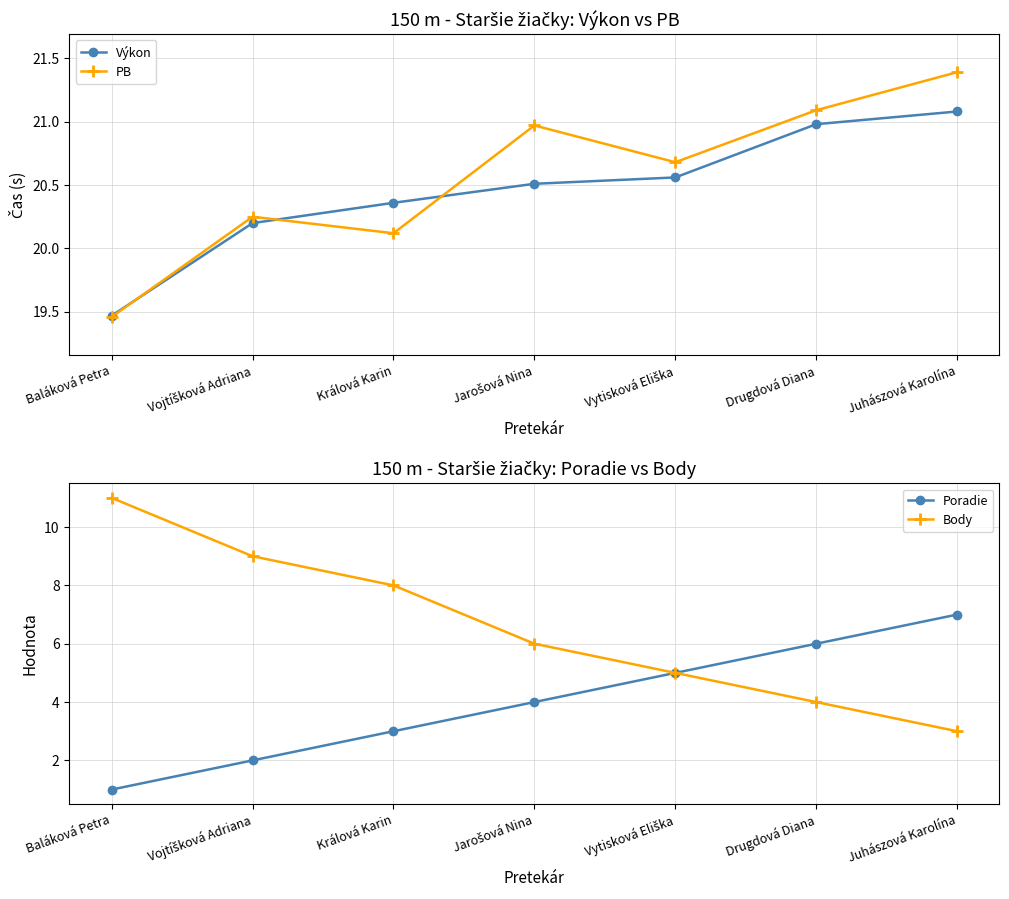

At which label does Body reach its peak?

Baláková Petra